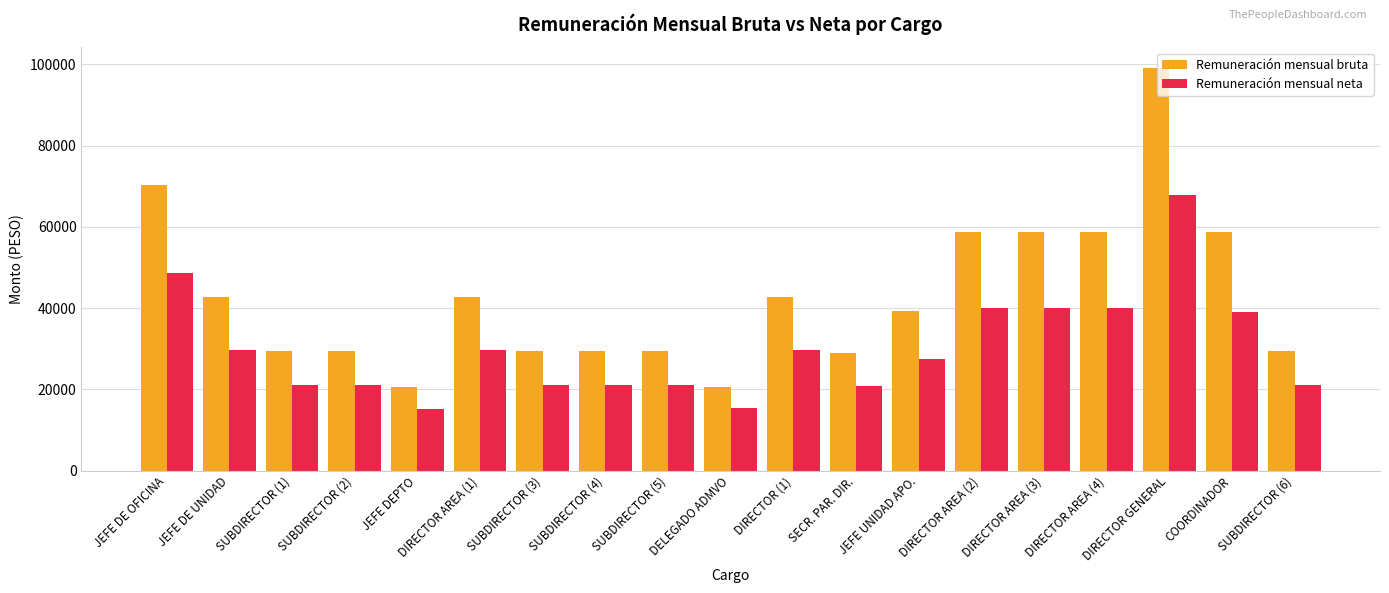

The Remuneración mensual neta series shows 30901.4 at SUBDIRECTOR (4). True or false?

False